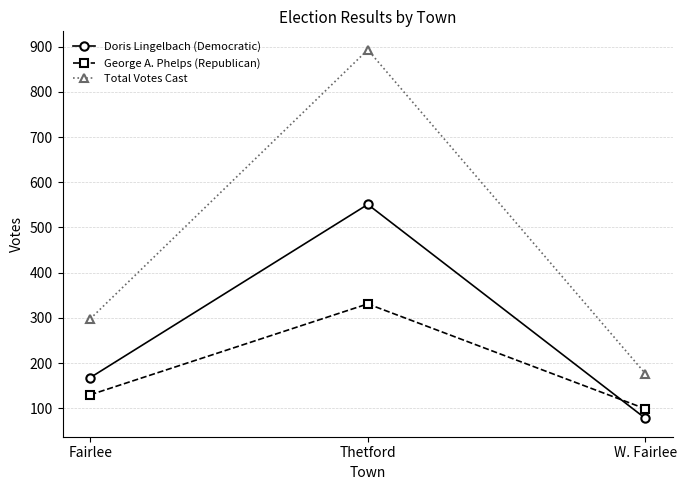

Which series has the widest spread of values?

Total Votes Cast